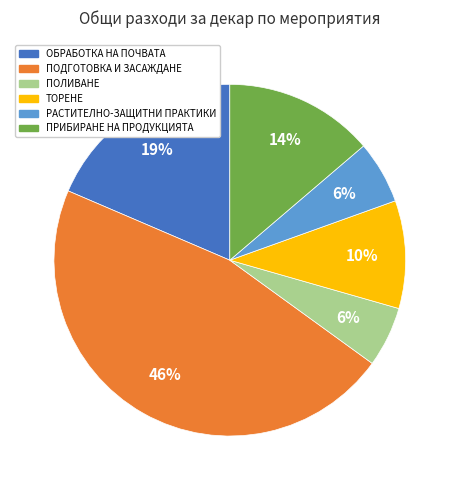

Does any single category account for the majority?

No